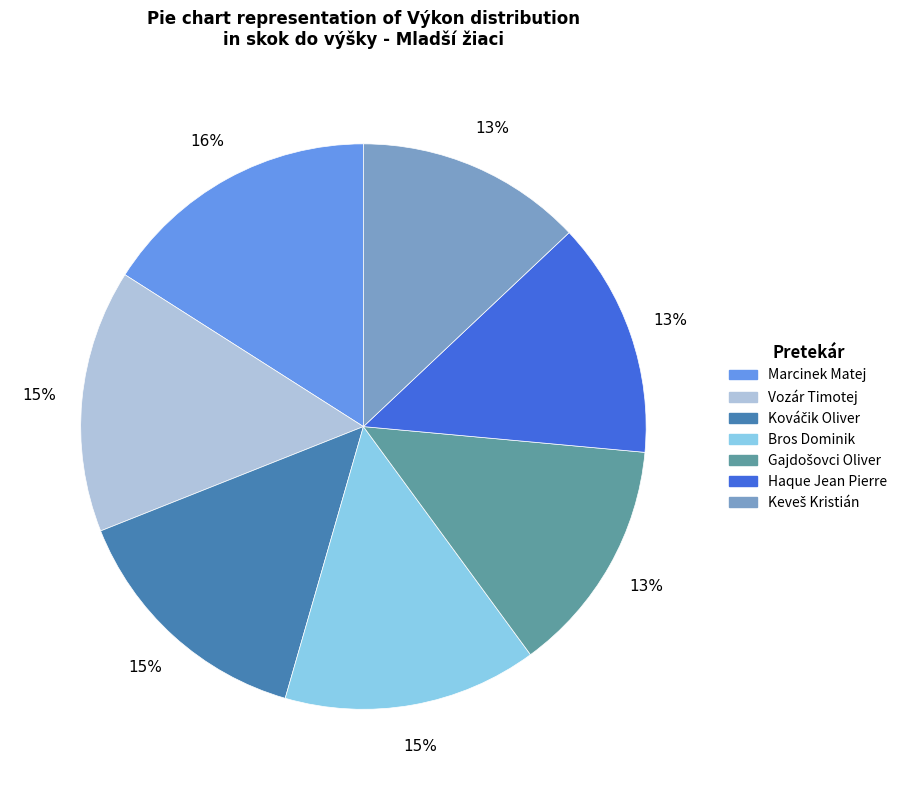

To the nearest percent, what is the average slice percentage?

14%